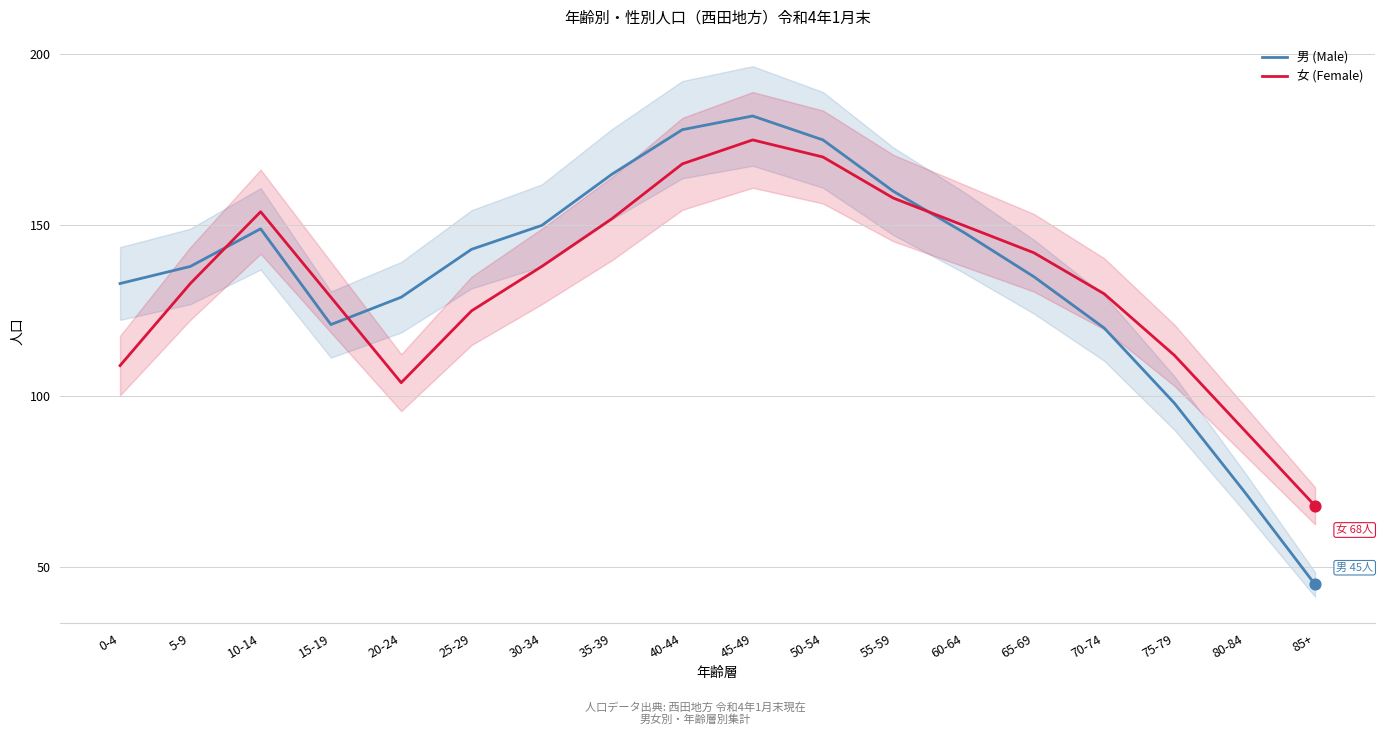

What is the total value across all series at 55-59?

318